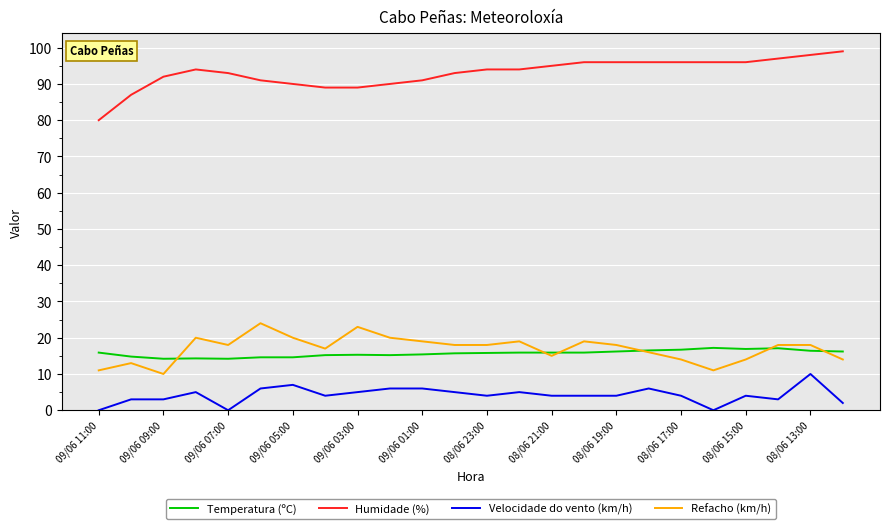

Which series has the largest total across all categories?

Humidade (%)